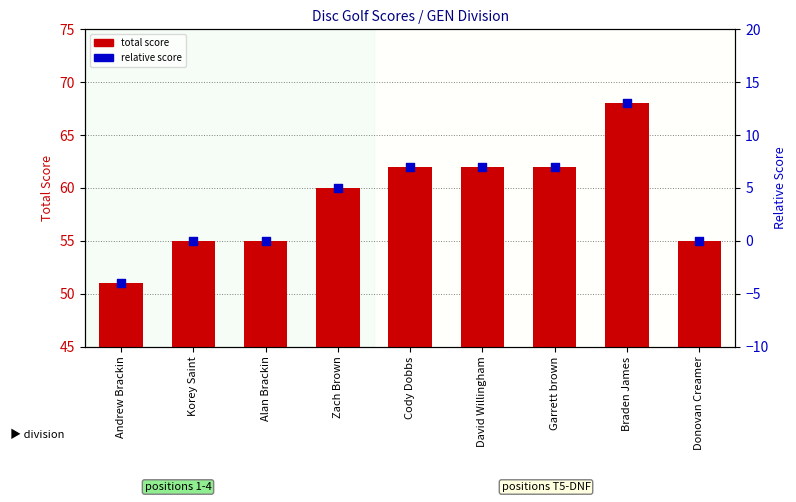

At how many categories does at least one series exceed 51?

8